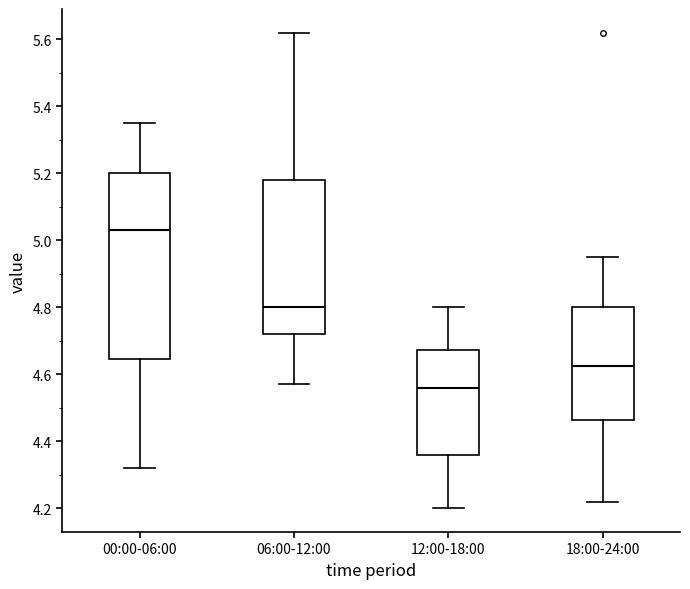

Reading left to right, transcribe this box plot: for each box, give where its median line is, the range the box spans, and where its two whiskers end, as read against the y-axis. The values are not printed on the chart, so give them approximately, as read against the axis.

00:00-06:00: median 5.04, box 4.64 to 5.20, whiskers 4.32 to 5.36
06:00-12:00: median 4.80, box 4.72 to 5.18, whiskers 4.58 to 5.62
12:00-18:00: median 4.56, box 4.36 to 4.68, whiskers 4.20 to 4.80
18:00-24:00: median 4.62, box 4.46 to 4.80, whiskers 4.22 to 4.96